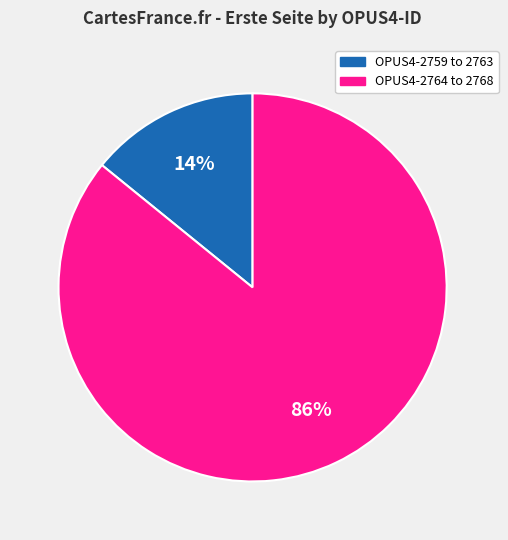

To the nearest percent, what is the difference between the largest and smallest slice percentages?

72%